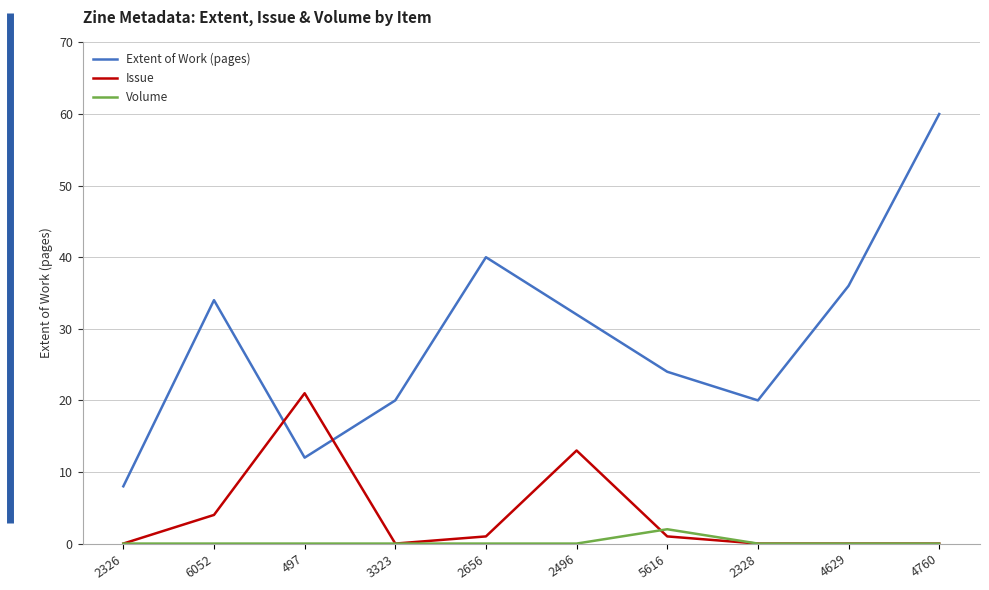

The value of Extent of Work (pages) at 2326 is 2. True or false?

False